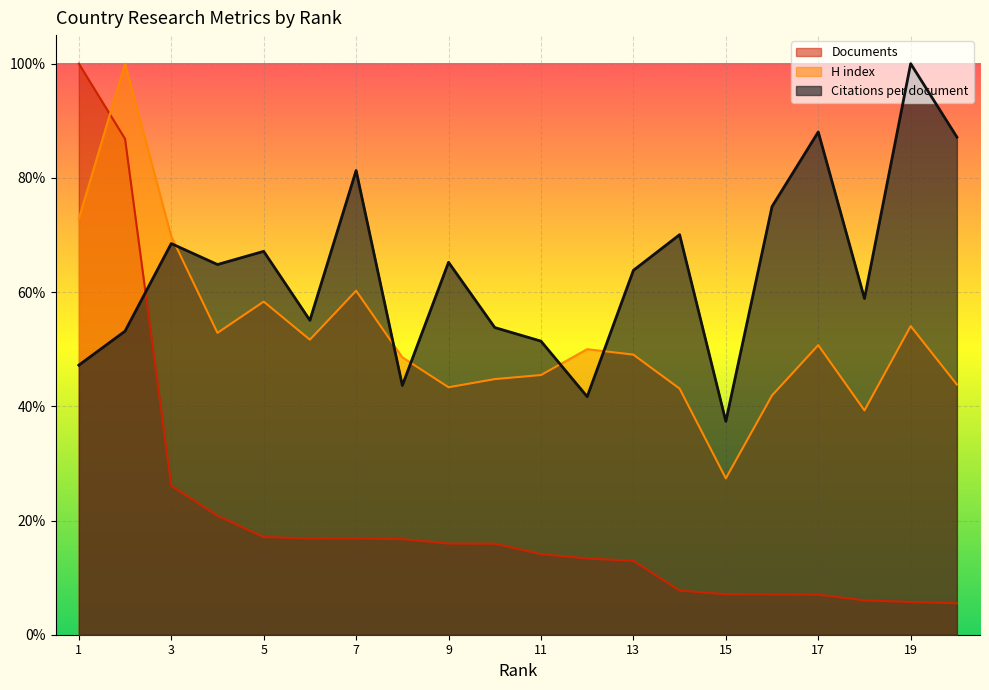

Which series has the largest total across all categories?

Citations per document